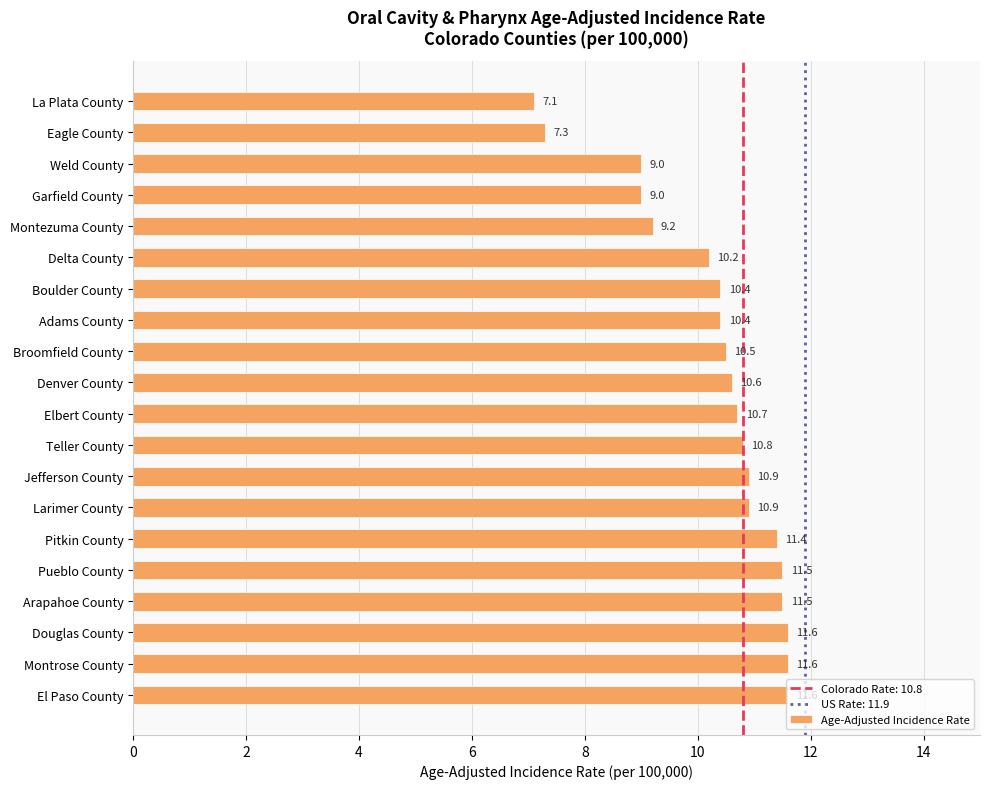

What value does the data have at Garfield County?

9.0